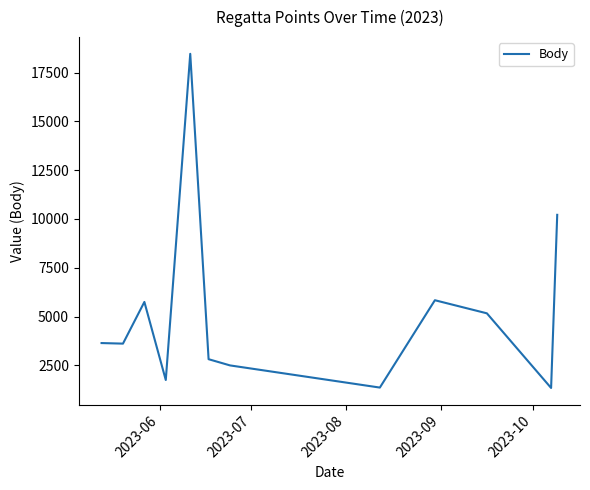

What is the difference between the maximum and minimum values?

17123